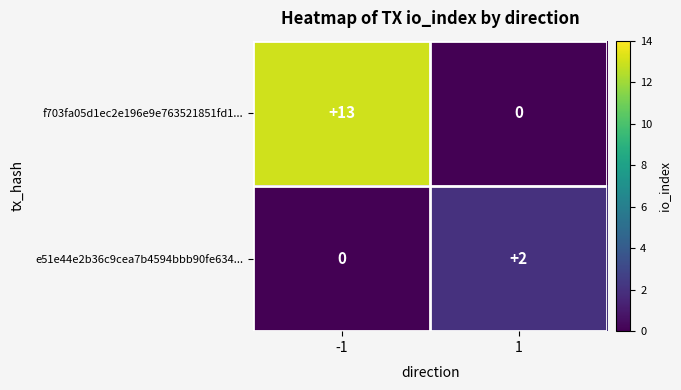

What is the difference between the f703fa05d1ec2e196e9e763521851fd1... values at 1 and -1?

13